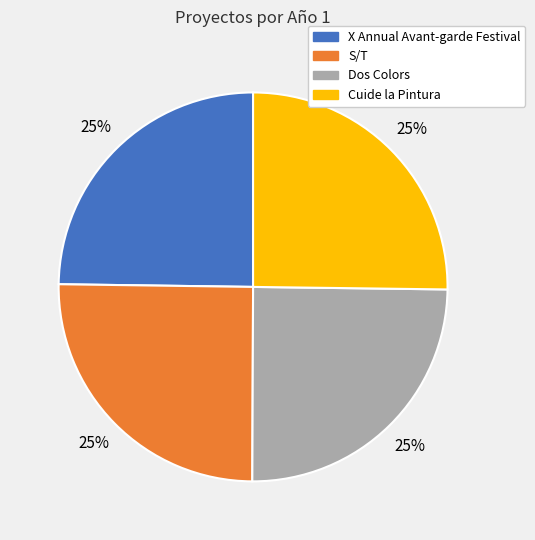

Is there a majority slice in this chart?

No